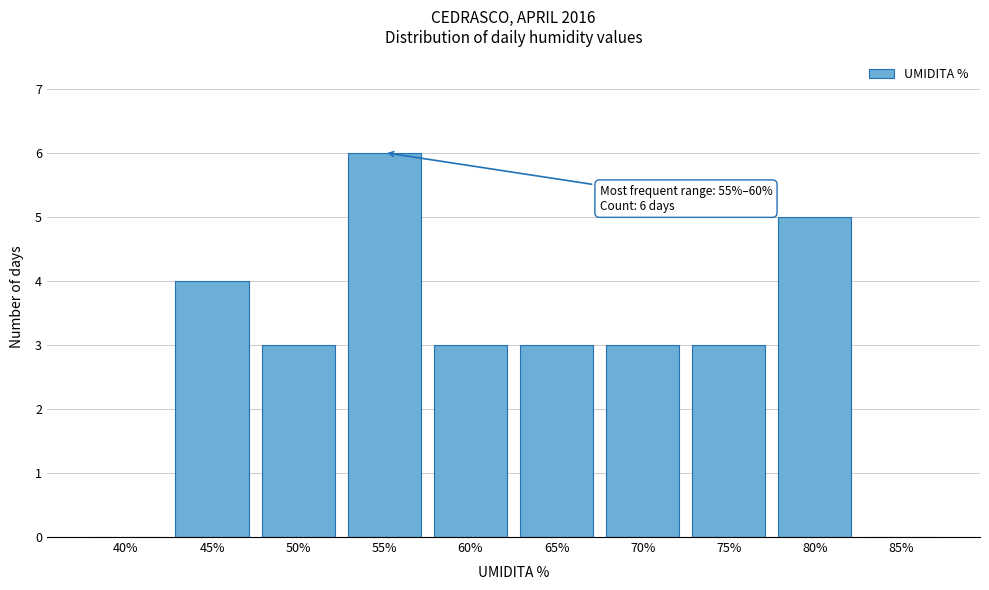

Reading left to right, transcribe all the data shown in this chart.

40%=0	45%=4	50%=3	55%=6	60%=3	65%=3	70%=3	75%=3	80%=5	85%=0